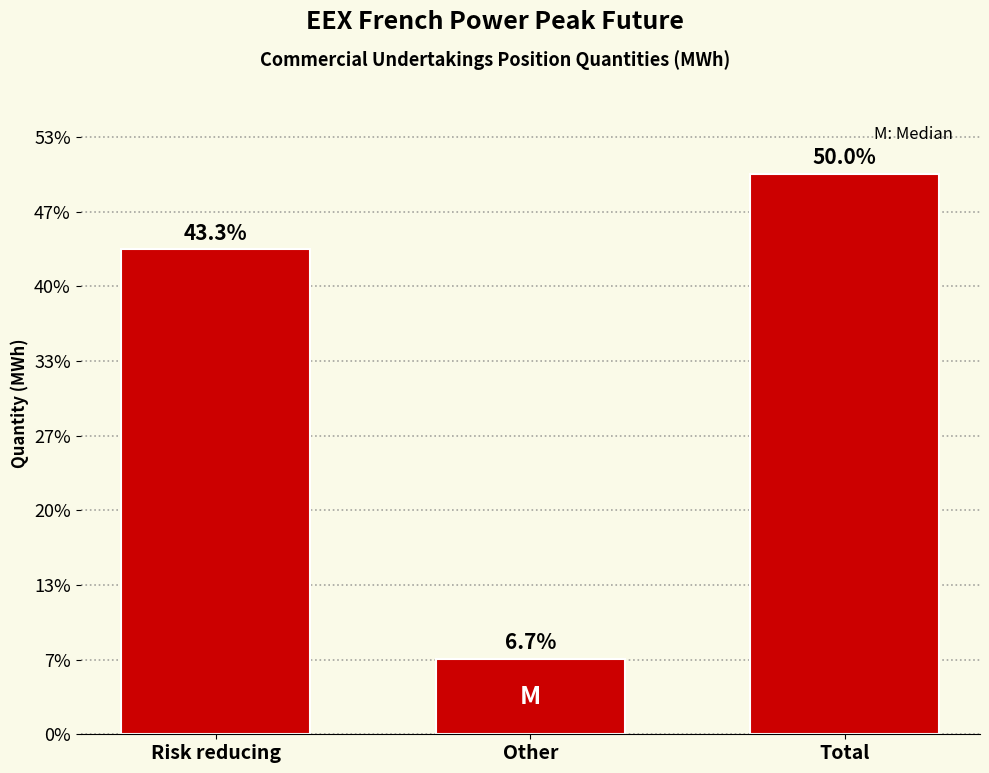

Are the bars horizontal?

No